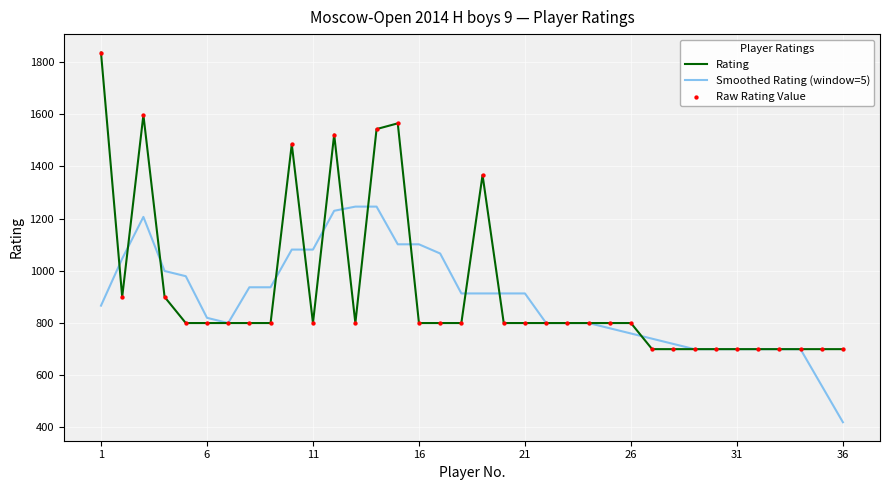

Which series has the largest range (max minus min)?

Rating